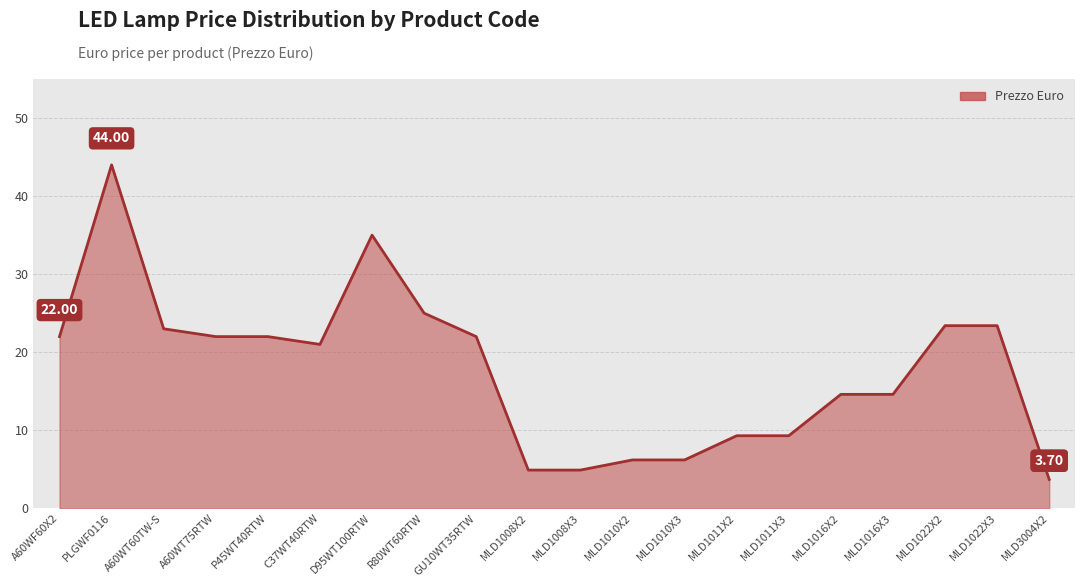

What is the ratio of the value at D95WT100RTW to the value at MLD1016X3?

2.4